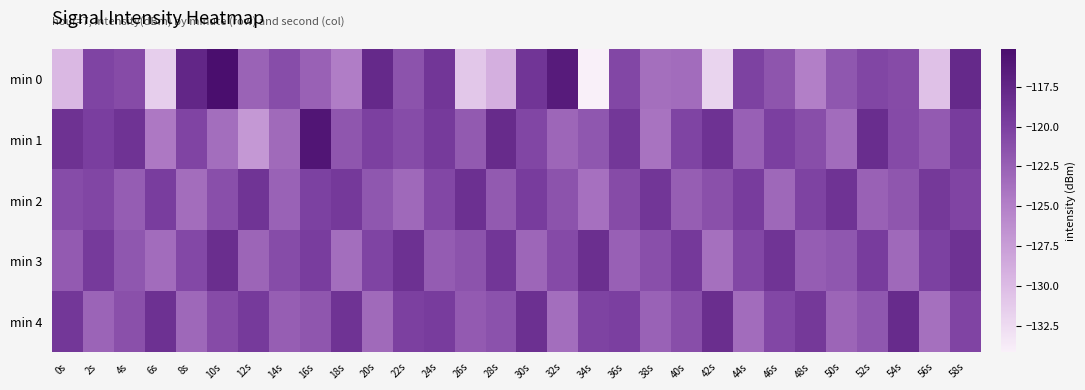

Reading left to right, what are all the values shown in this chart?

min 0: 0s=-129.8	2s=-120.3	4s=-120.9	6s=-131.5	8s=-117.5	10s=-115.1	12s=-122.8	14s=-121.0	16s=-122.6	18s=-124.7	20s=-117.9	22s=-121.5	24s=-119.1	26s=-130.9	28s=-129.0	30s=-119.0	32s=-116.5	34s=-134.2	36s=-120.6	38s=-123.7	40s=-123.4	42s=-131.9	44s=-120.1	46s=-121.6	48s=-124.9	50s=-121.8	52s=-120.6	54s=-120.9	56s=-130.5	58s=-117.8
min 1: 0s=-118.7	2s=-119.9	4s=-118.8	6s=-124.4	8s=-120.4	10s=-123.6	12s=-127.0	14s=-123.3	16s=-115.9	18s=-121.7	20s=-120.0	22s=-121.0	24s=-119.5	26s=-122.0	28s=-118.0	30s=-120.5	32s=-123.0	34s=-121.8	36s=-119.2	38s=-124.0	40s=-120.3	42s=-118.7	44s=-122.5	46s=-119.9	48s=-121.1	50s=-123.4	52s=-118.2	54s=-120.8	56s=-122.1	58s=-119.6
min 2: 0s=-121.0	2s=-120.5	4s=-122.3	6s=-119.8	8s=-123.5	10s=-121.2	12s=-118.9	14s=-122.7	16s=-120.1	18s=-119.4	20s=-121.8	22s=-123.2	24s=-120.6	26s=-118.5	28s=-122.0	30s=-119.7	32s=-121.5	34s=-123.8	36s=-120.9	38s=-119.1	40s=-122.4	42s=-121.3	44s=-119.6	46s=-123.1	48s=-120.2	50s=-118.8	52s=-122.6	54s=-121.7	56s=-119.3	58s=-120.4
min 3: 0s=-122.1	2s=-119.5	4s=-121.8	6s=-123.4	8s=-120.7	10s=-118.3	12s=-122.9	14s=-121.0	16s=-119.8	18s=-123.6	20s=-120.3	22s=-118.6	24s=-122.2	26s=-121.5	28s=-119.1	30s=-123.0	32s=-120.8	34s=-118.4	36s=-122.5	38s=-121.2	40s=-119.4	42s=-123.7	44s=-120.6	46s=-118.9	48s=-122.3	50s=-121.8	52s=-119.7	54s=-123.2	56s=-120.1	58s=-118.7
min 4: 0s=-119.2	2s=-122.8	4s=-121.3	6s=-118.6	8s=-123.1	10s=-120.9	12s=-119.5	14s=-122.4	16s=-121.7	18s=-118.8	20s=-123.3	22s=-120.0	24s=-119.7	26s=-122.1	28s=-121.4	30s=-118.5	32s=-123.6	34s=-120.2	36s=-119.9	38s=-122.7	40s=-121.1	42s=-118.3	44s=-123.4	46s=-120.6	48s=-119.3	50s=-122.9	52s=-121.8	54s=-118.1	56s=-123.7	58s=-120.4